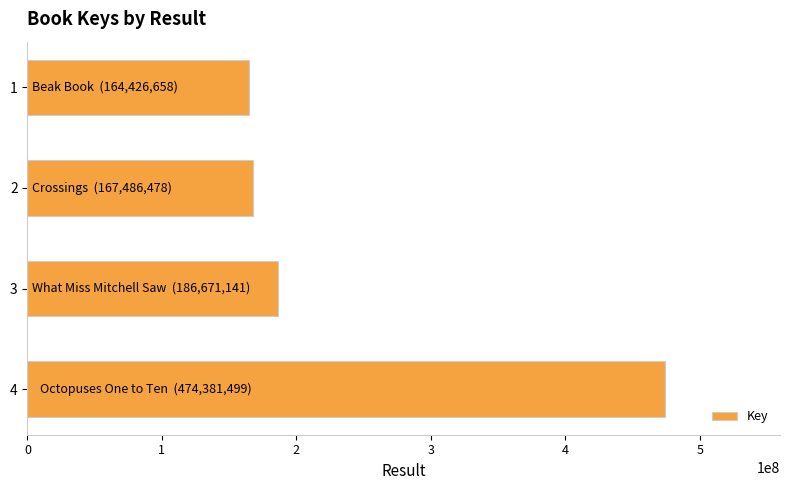

How many values are below 186671141?

2